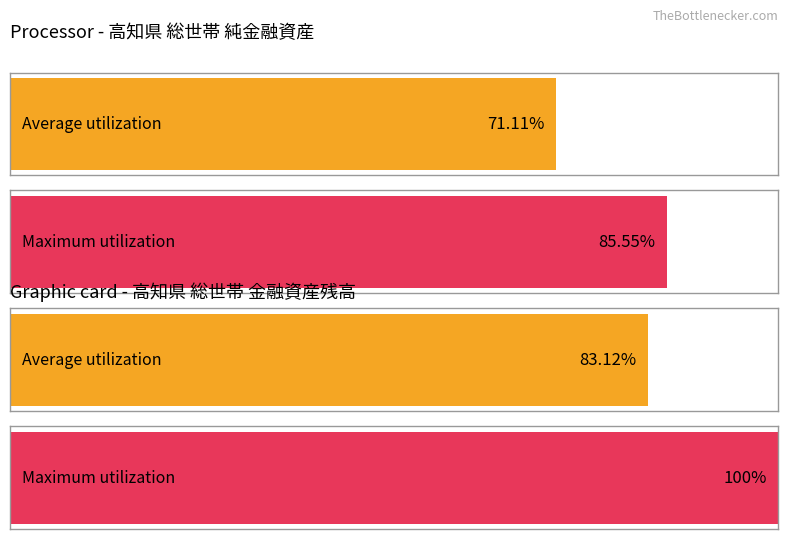

True or false: 金融資産残高（貯蓄現在高） has a value of 12518 at 7.

False